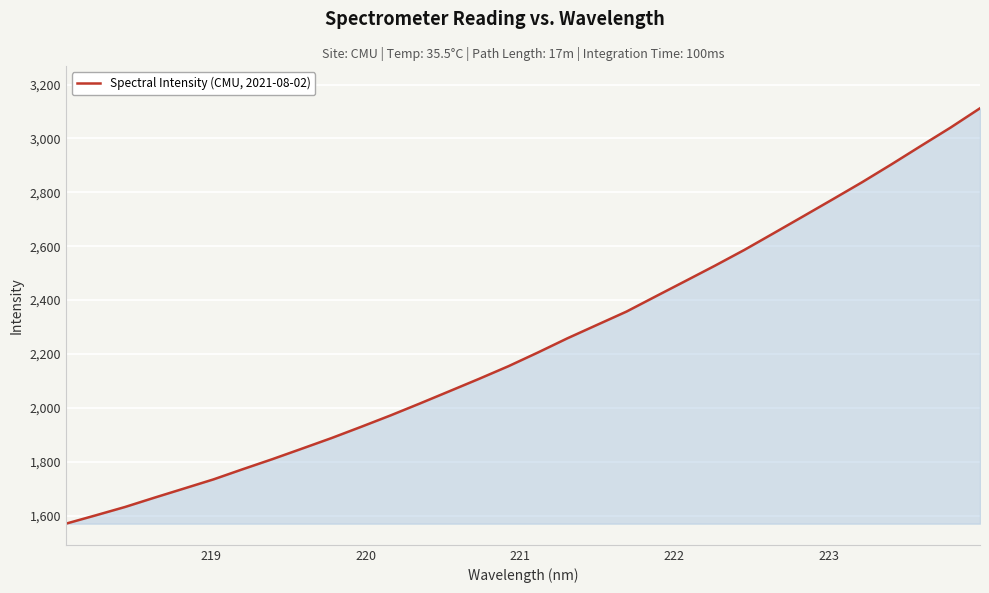

What is the smallest value displayed?

1570.3